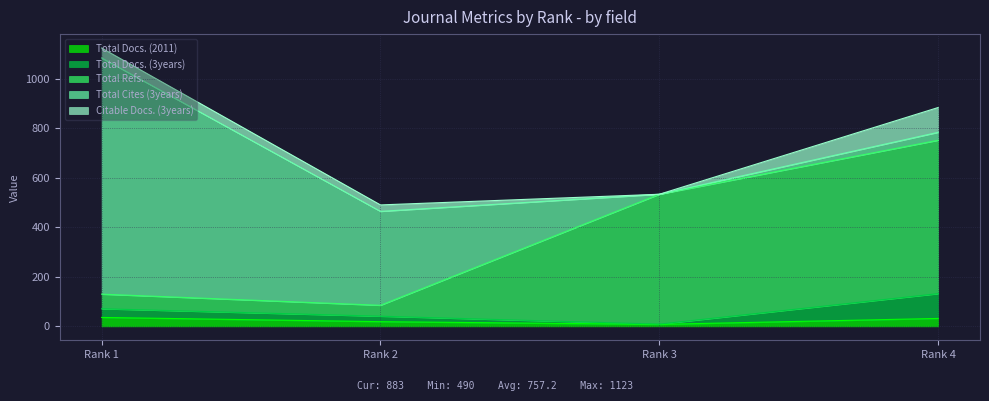

What is the highest value of the Total Docs. (2011) series?

36